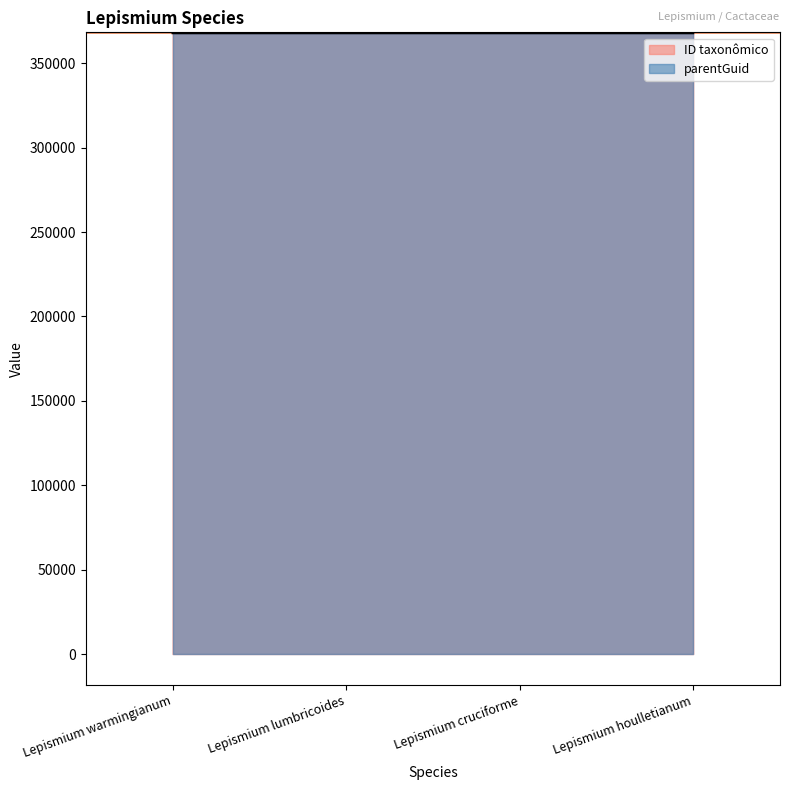

List the labels in order of value, largest first.

Lepismium warmingianum, Lepismium lumbricoides, Lepismium houlletianum, Lepismium cruciforme